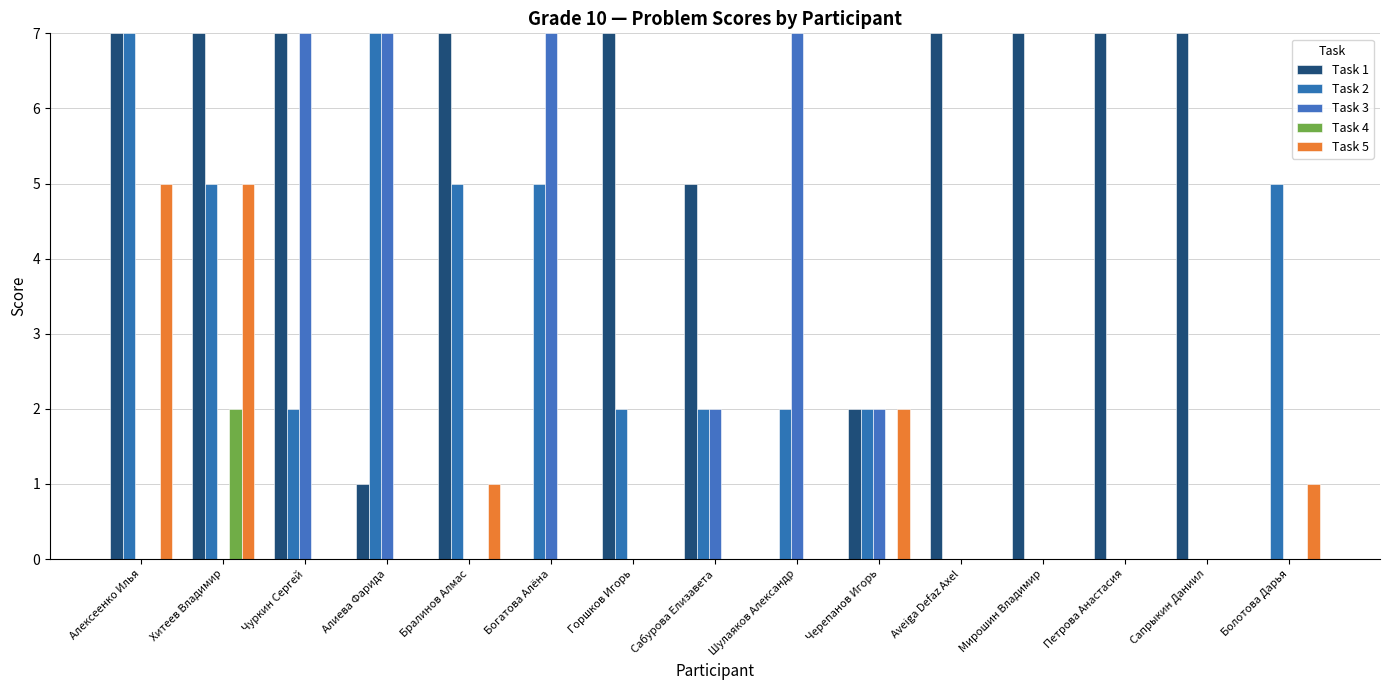

How many categories are shown in the chart?

15